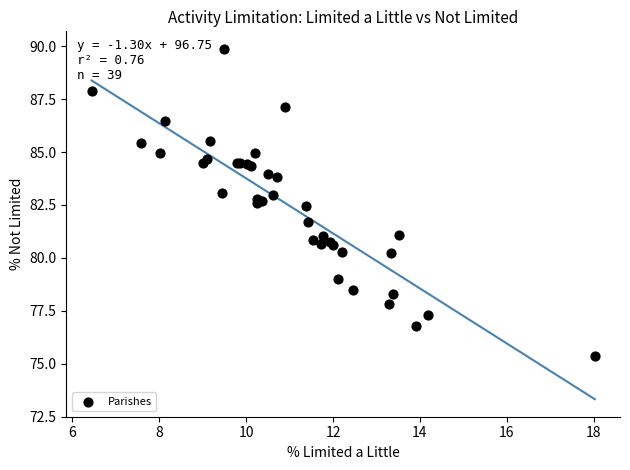

What Y value in the scatter plot is closest to 82?

81.7